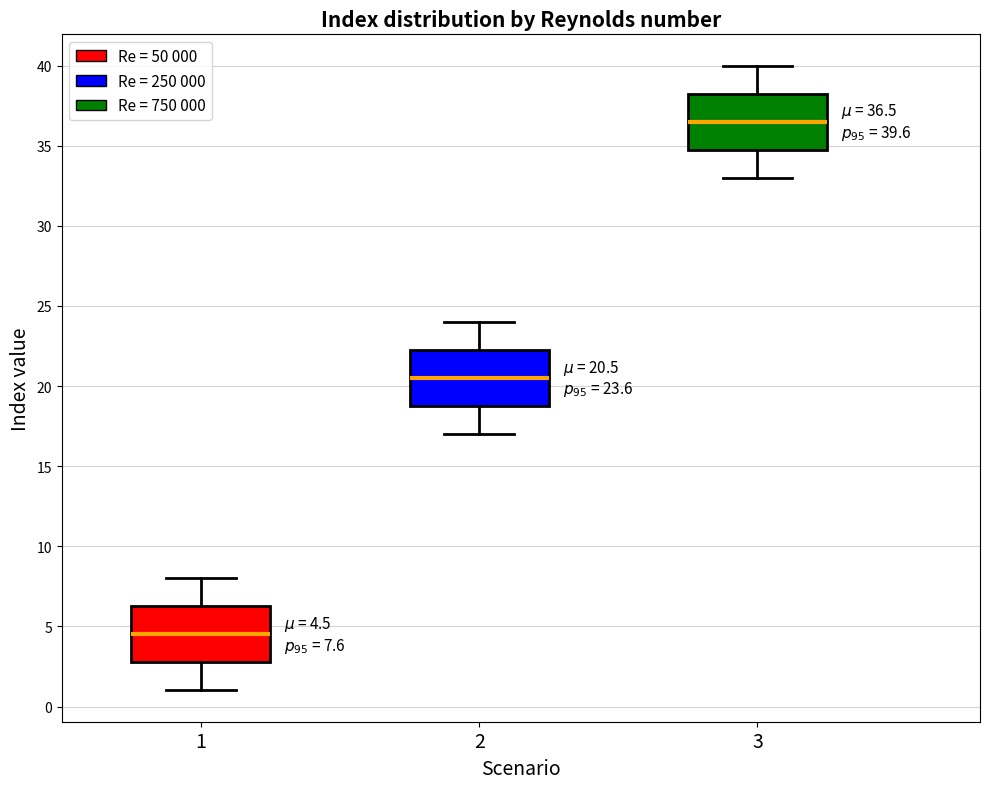

Which box has the lowest median line?

1